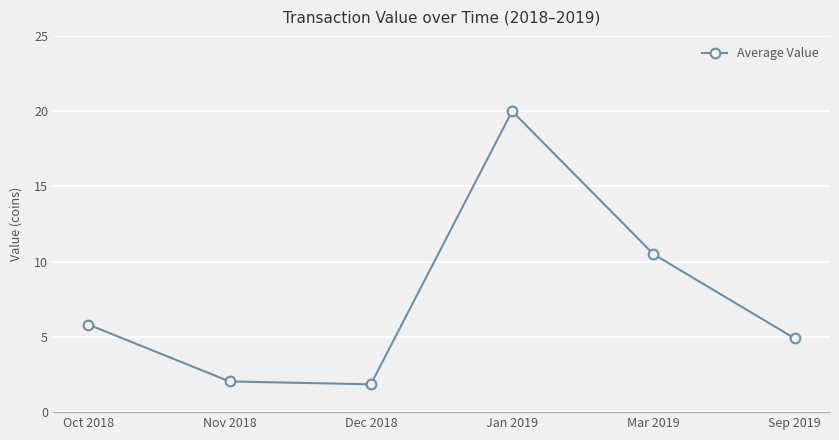

The value at Jan 2019 is 29.5. True or false?

False